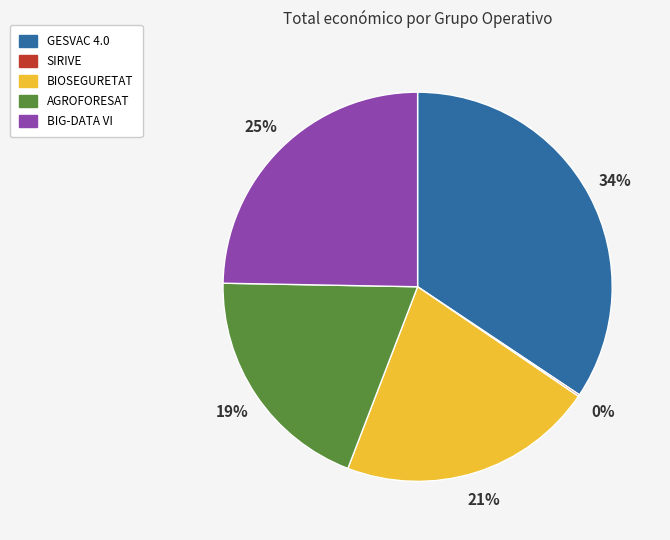

What percentage is the AGROFORESAT slice, to the nearest percent?

19%